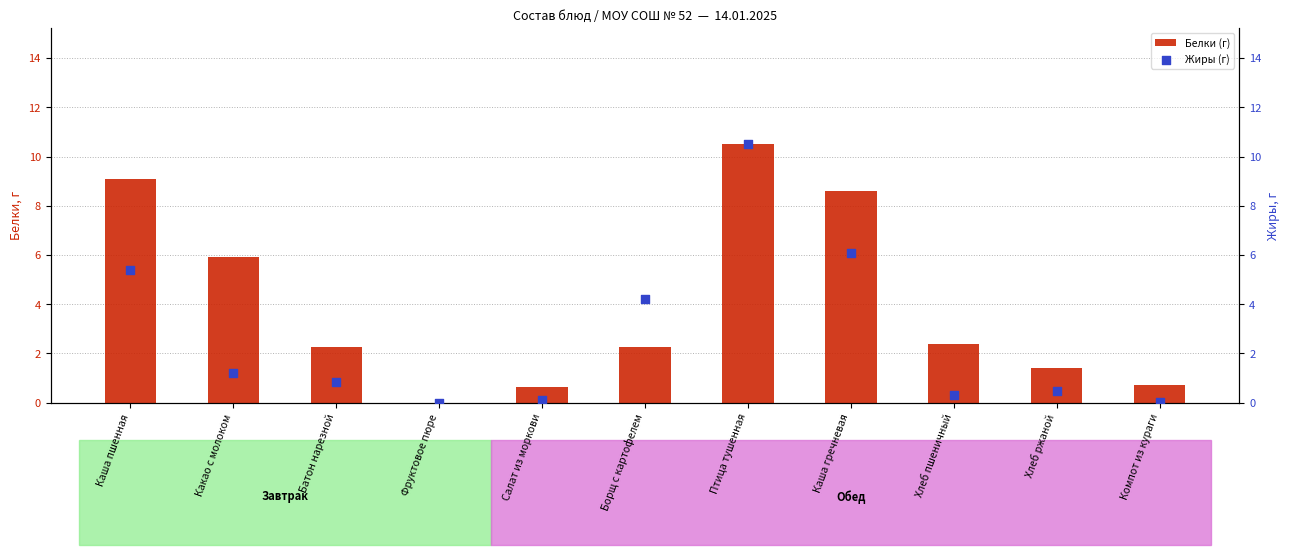

Which series reaches the maximum Y coordinate?

Белки (г)